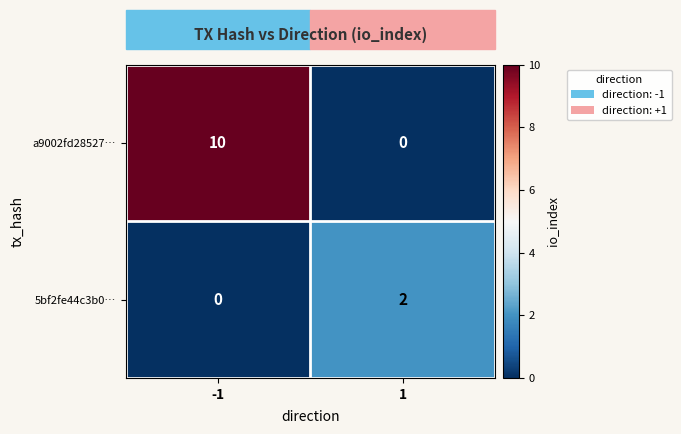

Rank the series by their maximum value, from highest to lowest.

a9002fd28527…, 5bf2fe44c3b0…